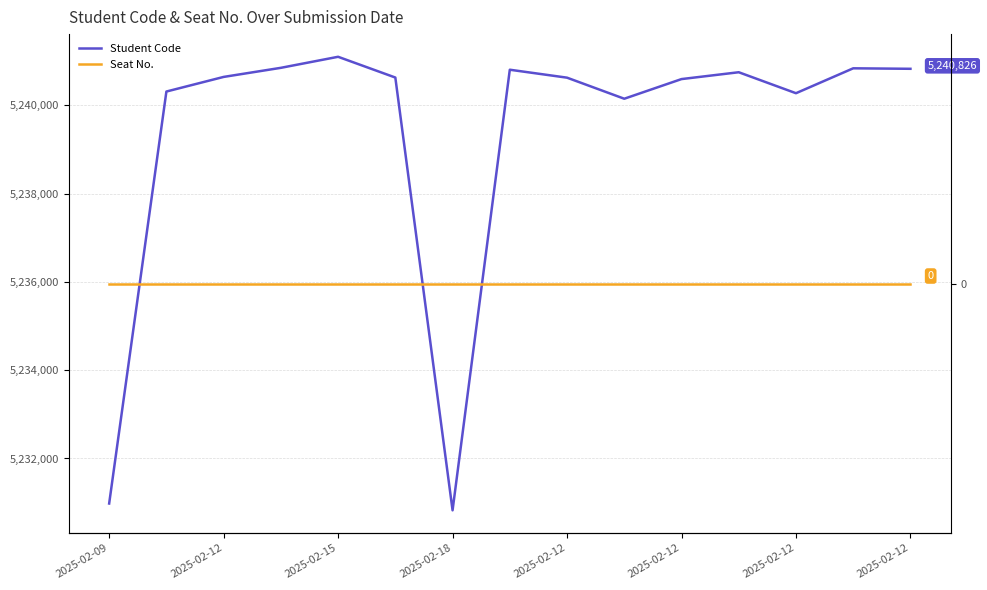

Which series has the largest range (max minus min)?

Student Code